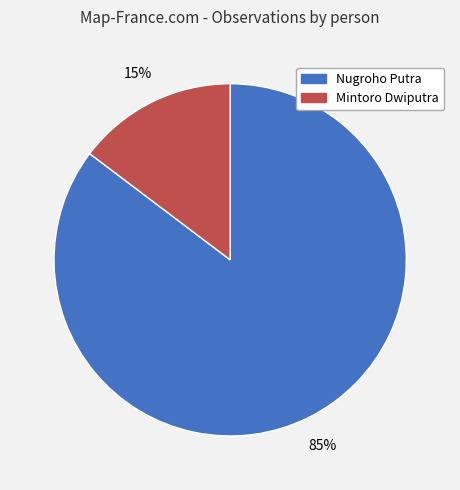

To the nearest percent, what is the average slice percentage?

50%